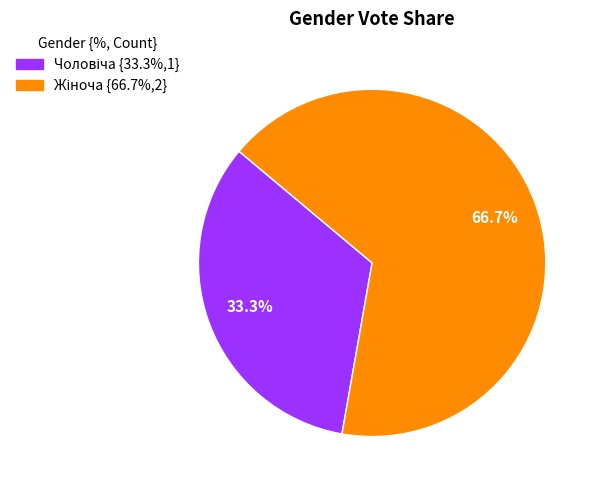

How many segments does this pie chart have?

2